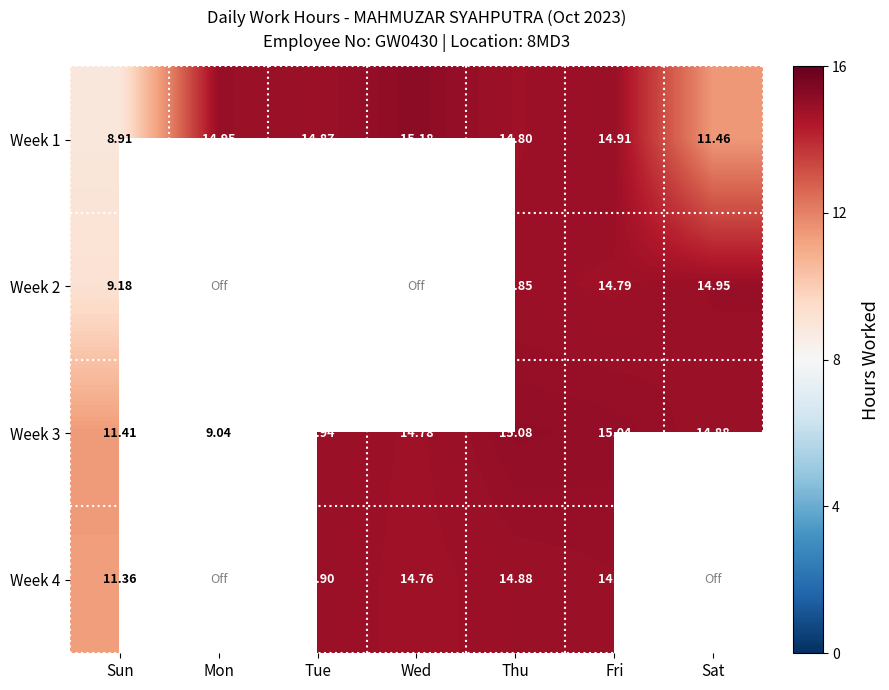

The Week 1 series shows 4.5 at Mon. True or false?

False